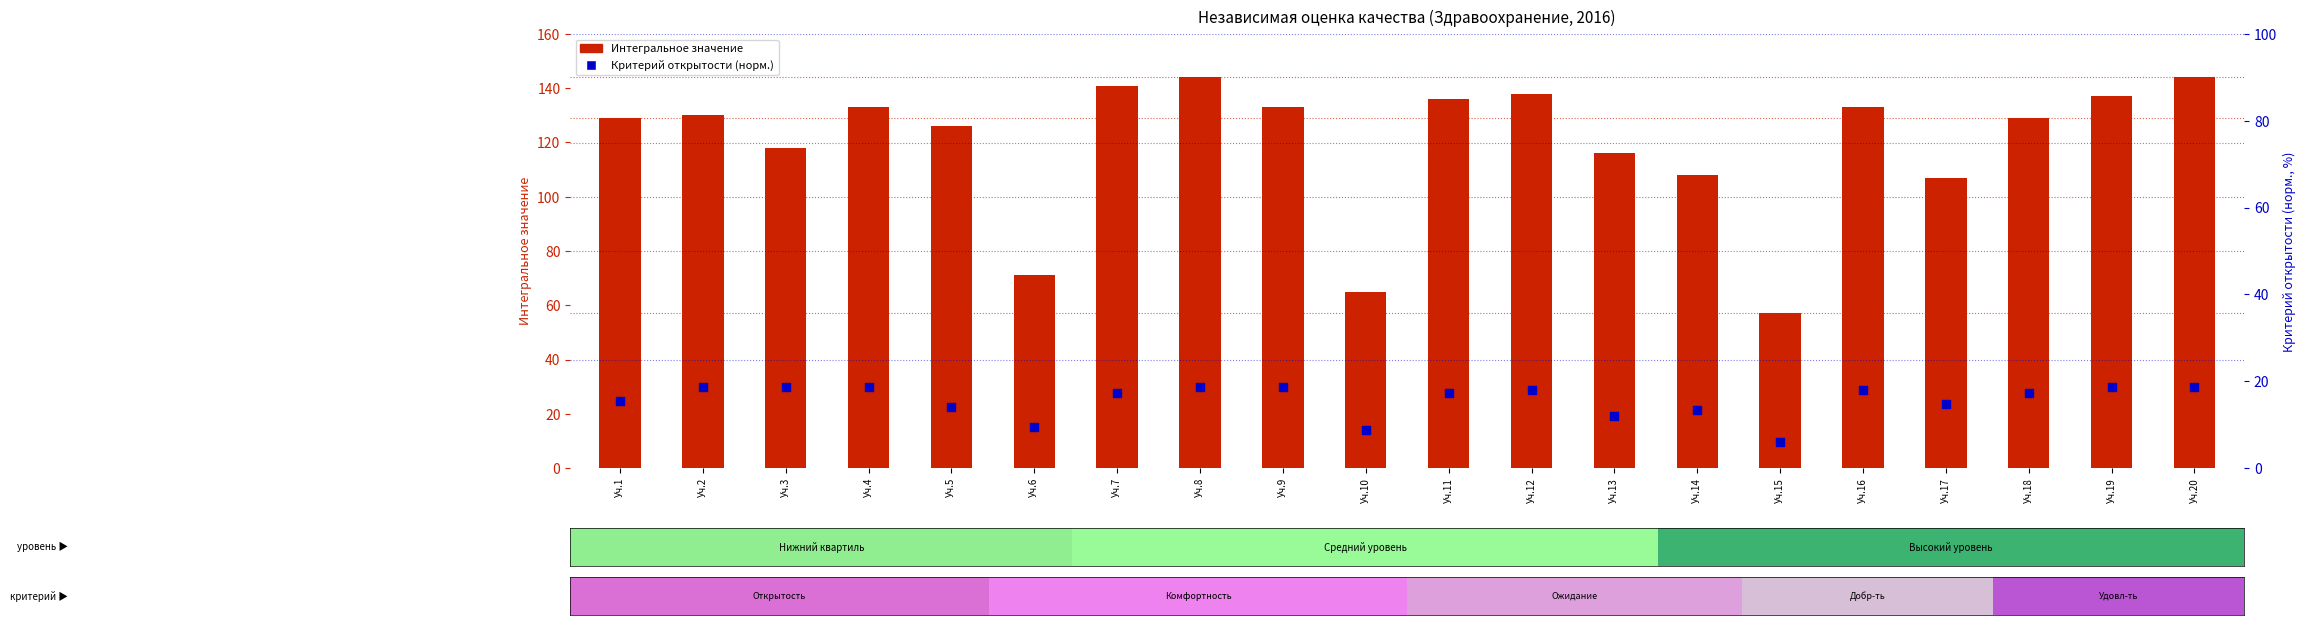

What are all the series names shown in the legend?

Интегральное значение, Критерий открытости (норм.)